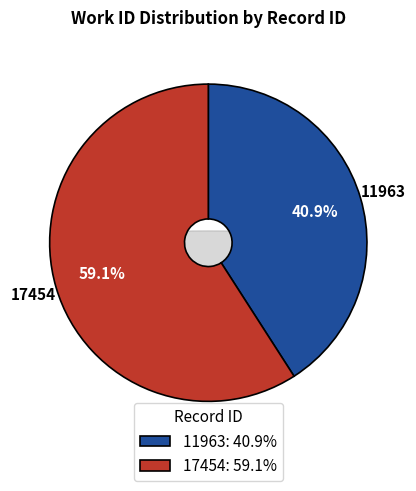

Is the sum of 17454 and 11963 greater than half?

Yes